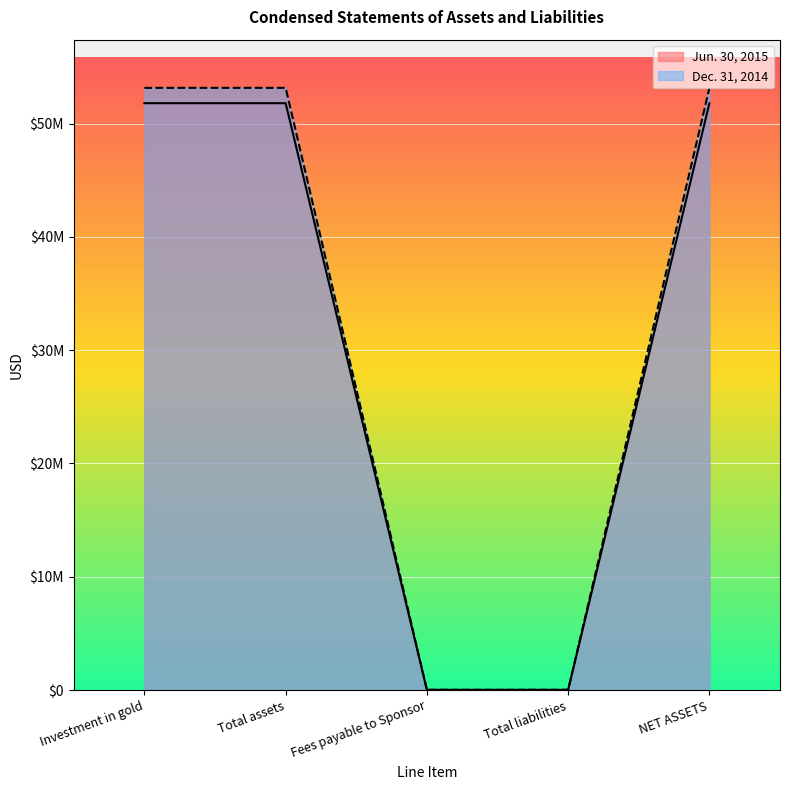

How many categories are shown in the chart?

5